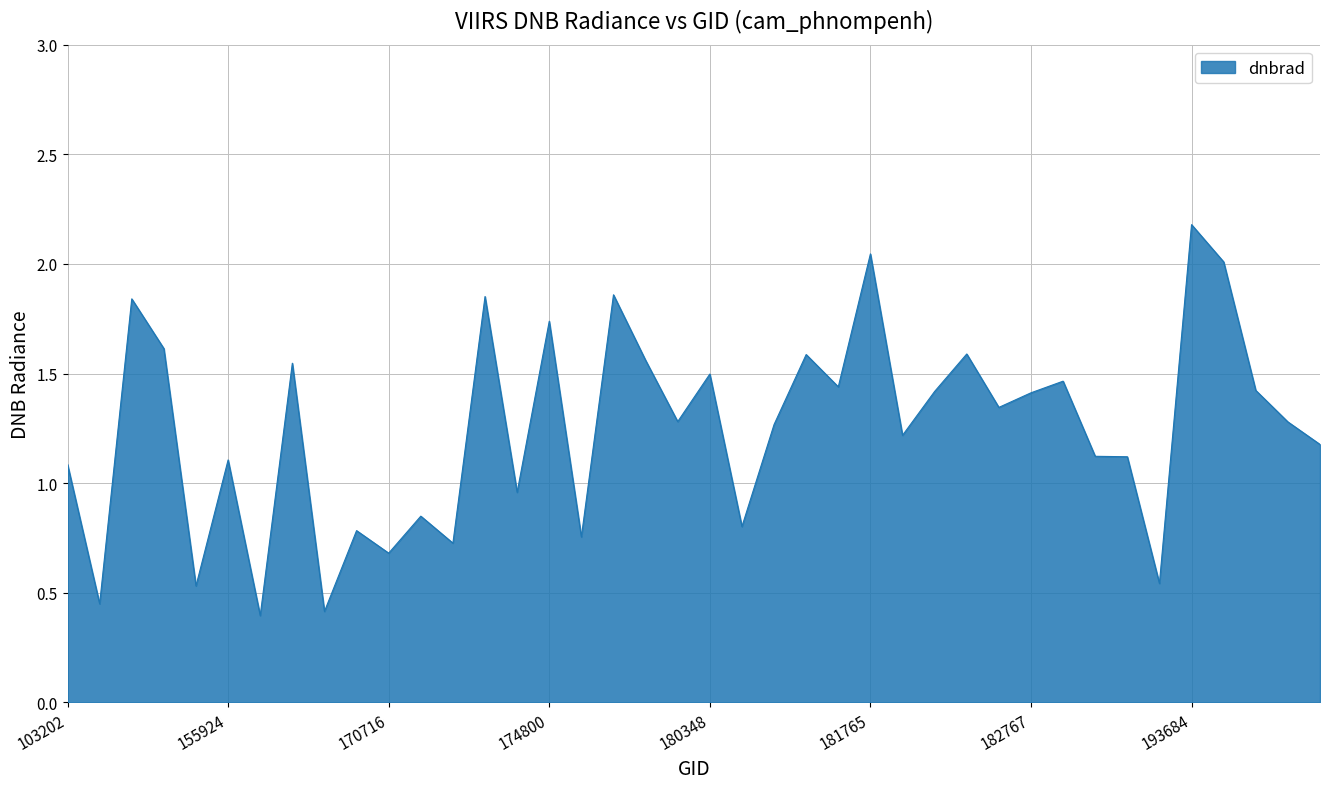

What is the maximum value shown in the chart?

2.2